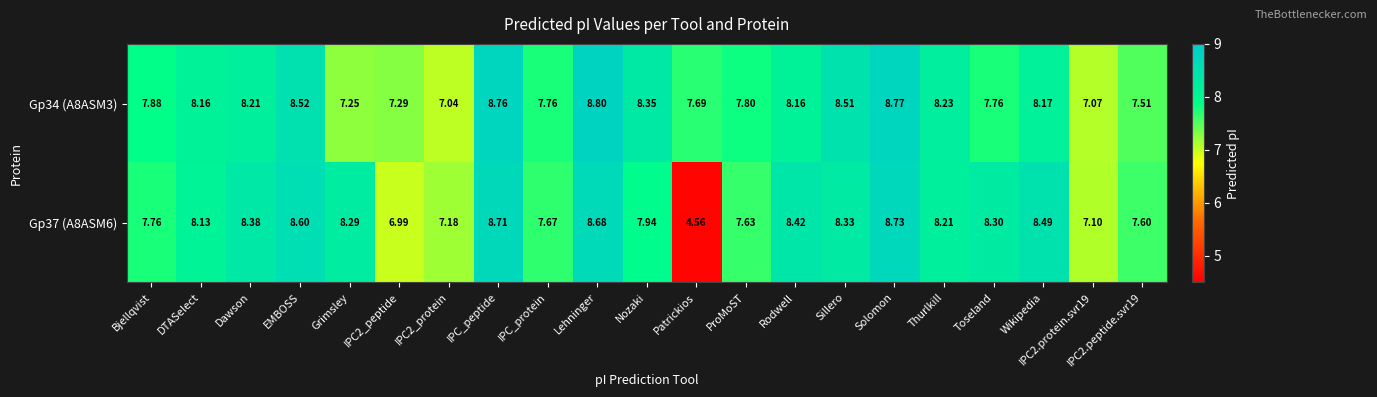

Is the value of Gp37 (A8ASM6) at Patrickios greater than the value of Gp34 (A8ASM3) at Grimsley?

No